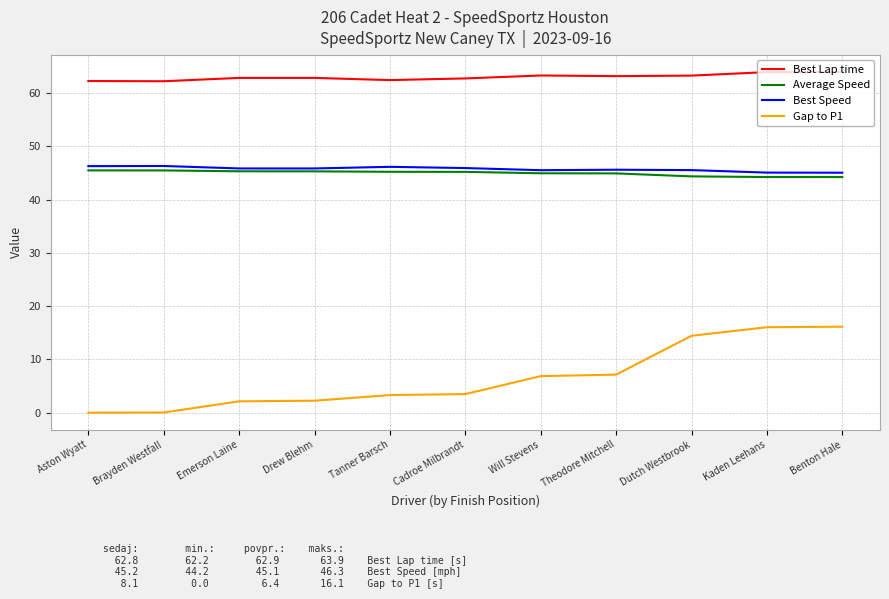

What is the difference between the highest and lowest values at Dutch Westbrook?

48.8